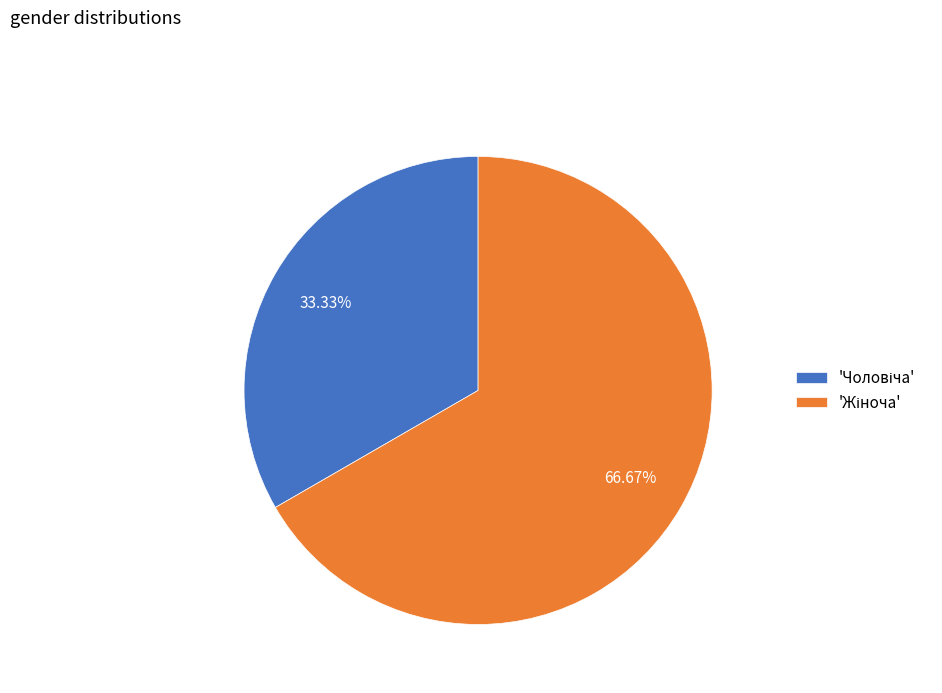

Is there any slice that represents more than half of the pie?

Yes